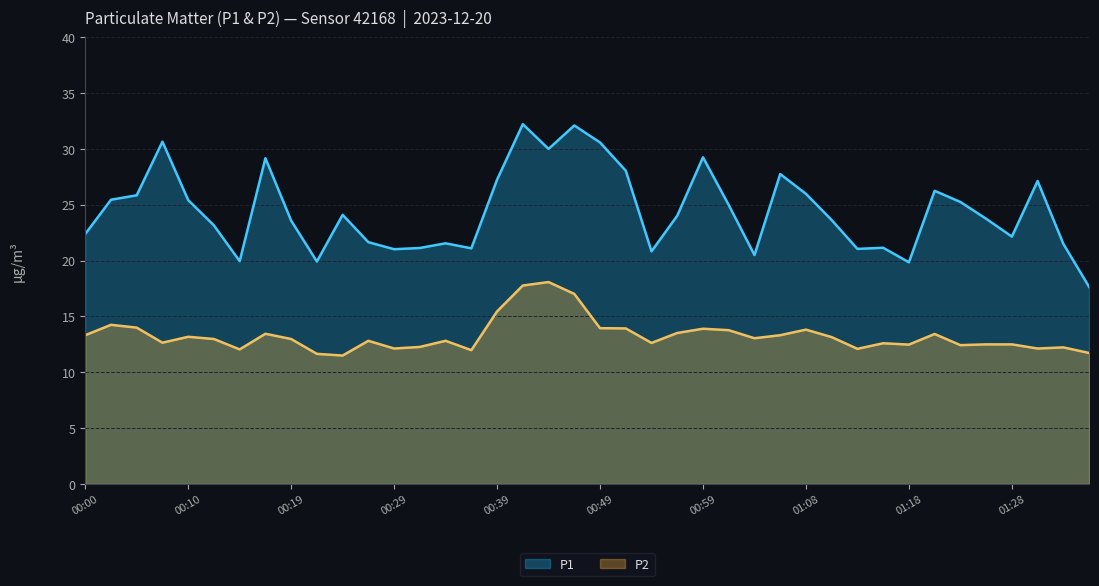

What are all the series names shown in the legend?

P1, P2